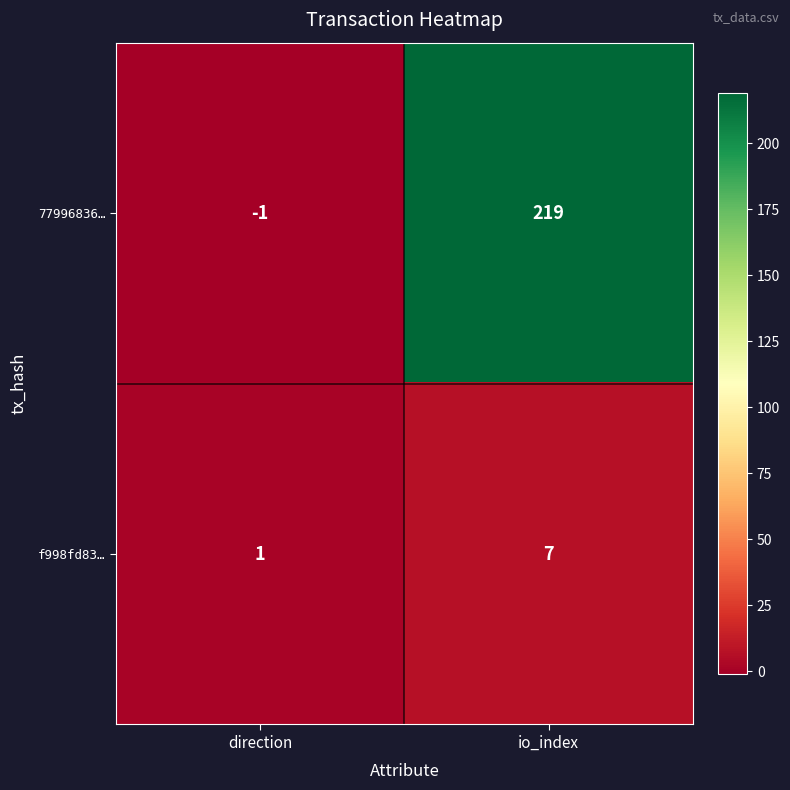

Which series has the widest spread of values?

77996836…